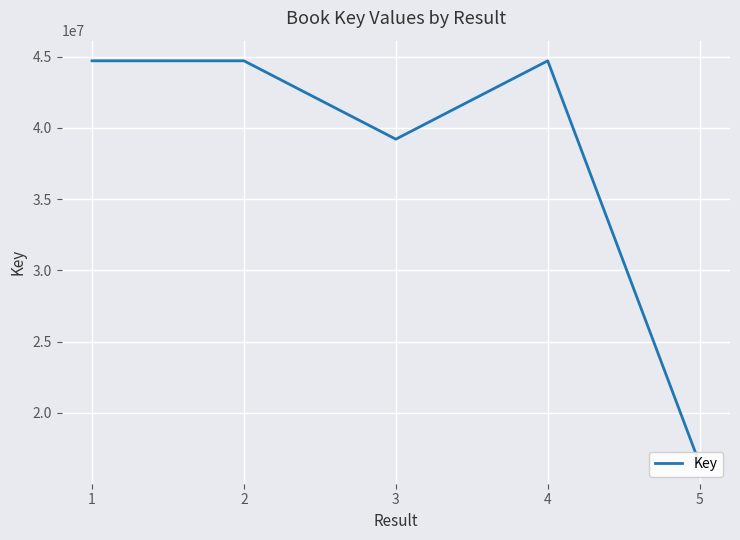

At which category does the chart reach its peak across all series?

2